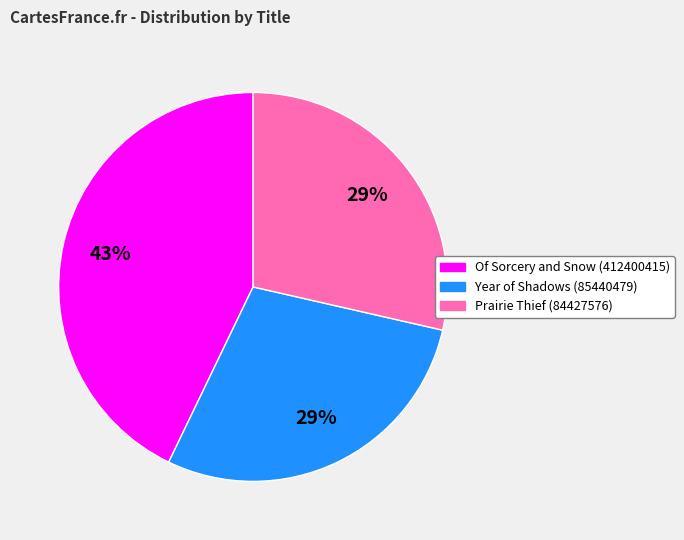

What percentage is the Prairie Thief (84427576) slice, to the nearest percent?

29%